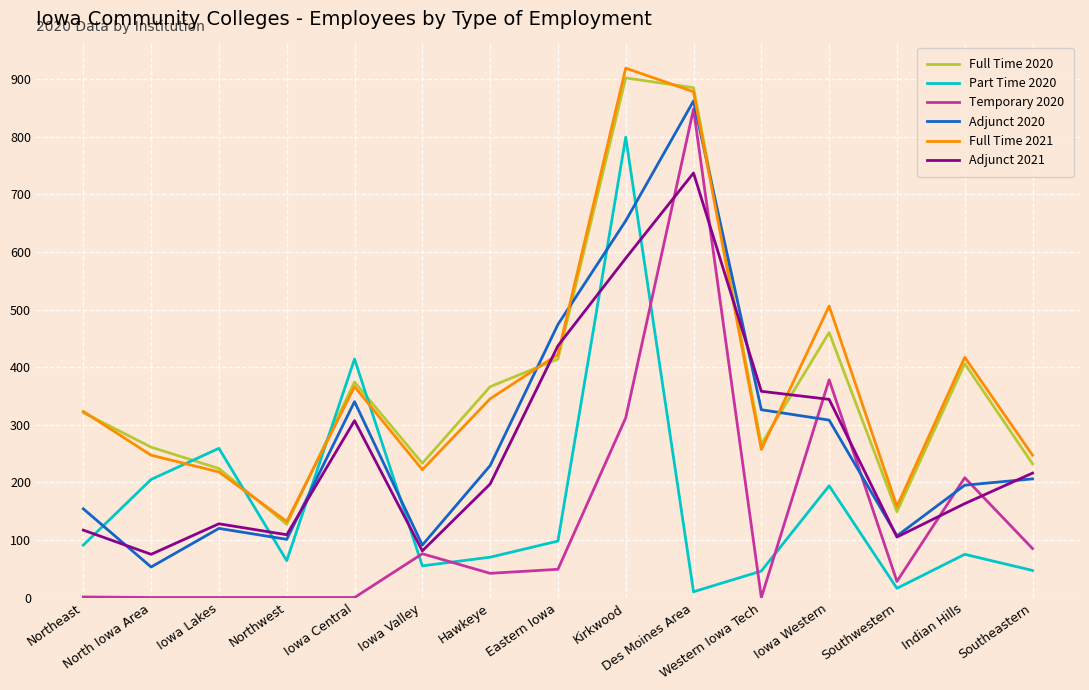

Between which two adjacent categories do Adjunct 2020 and Adjunct 2021 first intersect?

Northeast and North Iowa Area